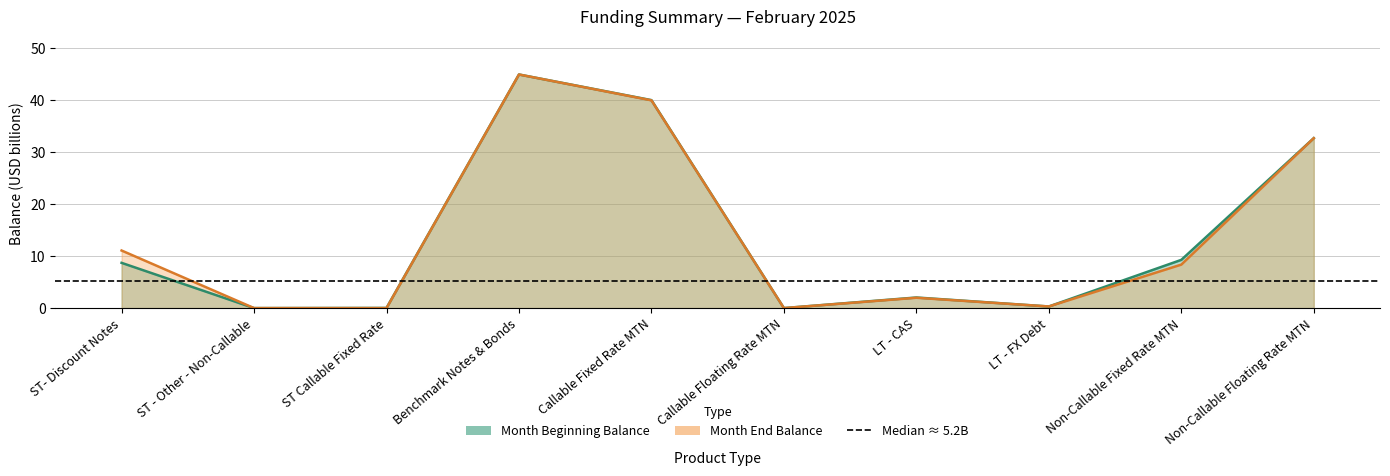

At Callable Floating Rate MTN, list the series in order from largest to smallest.

Month Beginning Balance, Month End Balance